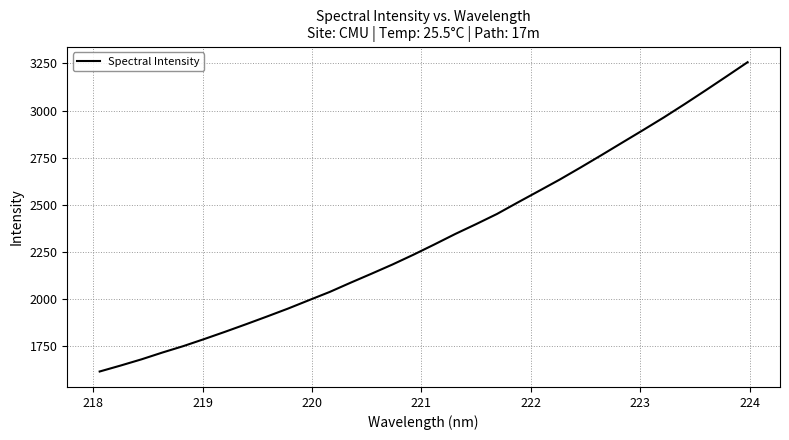

What is the difference between the maximum and minimum values?

1639.8